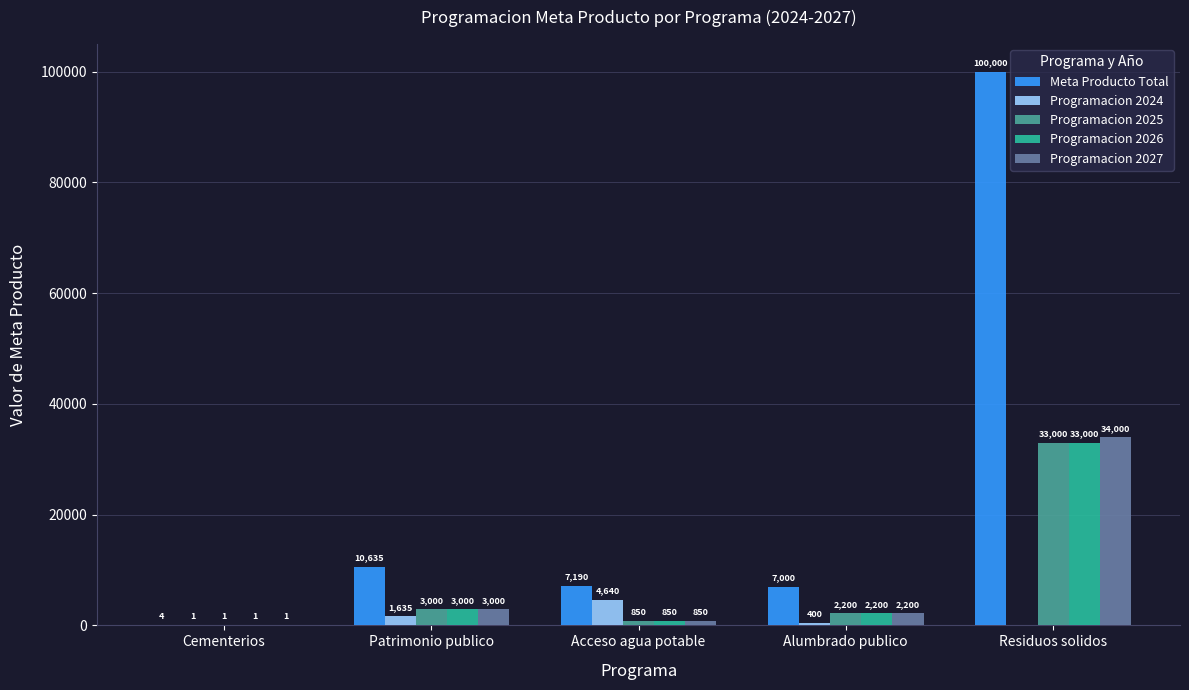

Is the value of Programacion 2025 at Acceso agua potable greater than the value of Meta Producto Total at Cementerios?

Yes